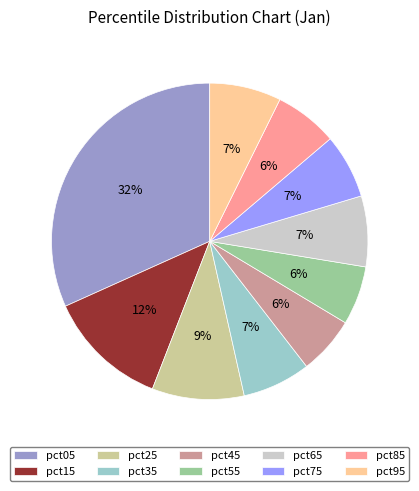

Does any single category account for the majority?

No